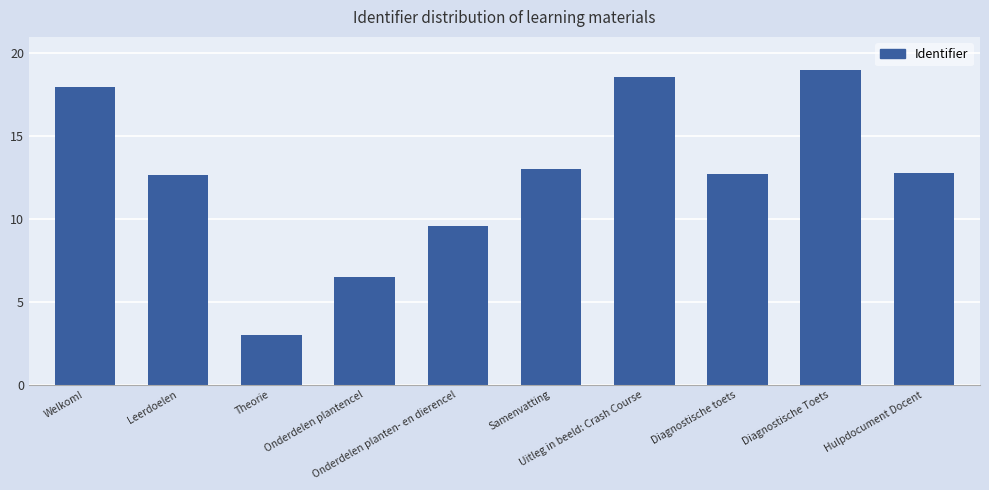

What is the change in value from Welkom! to Uitleg in beeld: Crash Course?

+0.6